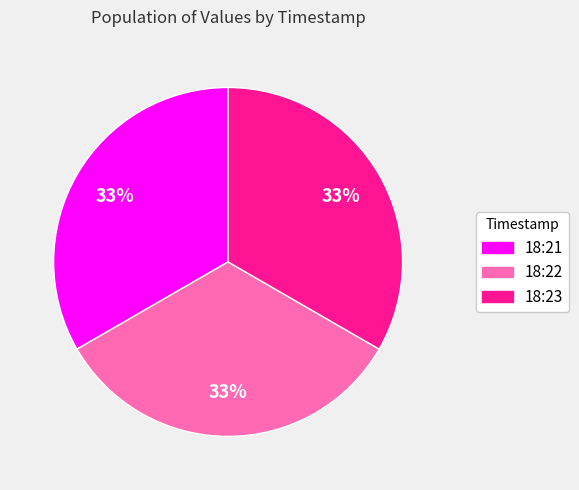

Is the sum of 18:21 and 18:23 greater than half?

Yes